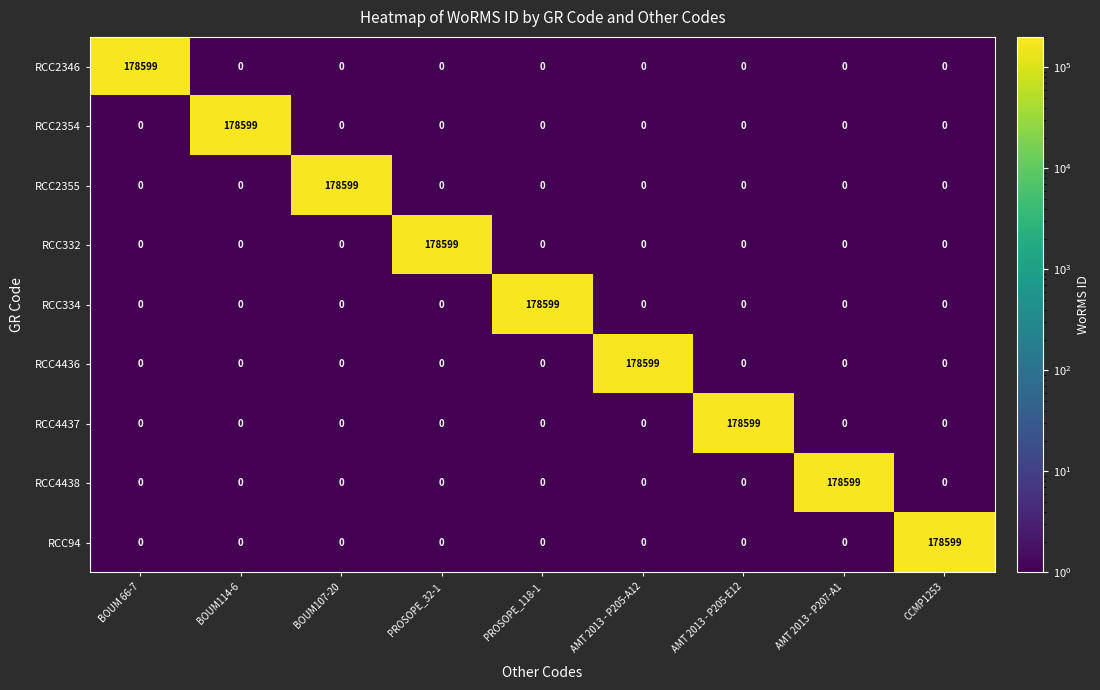

What is the sum of all RCC2354 values?

178599